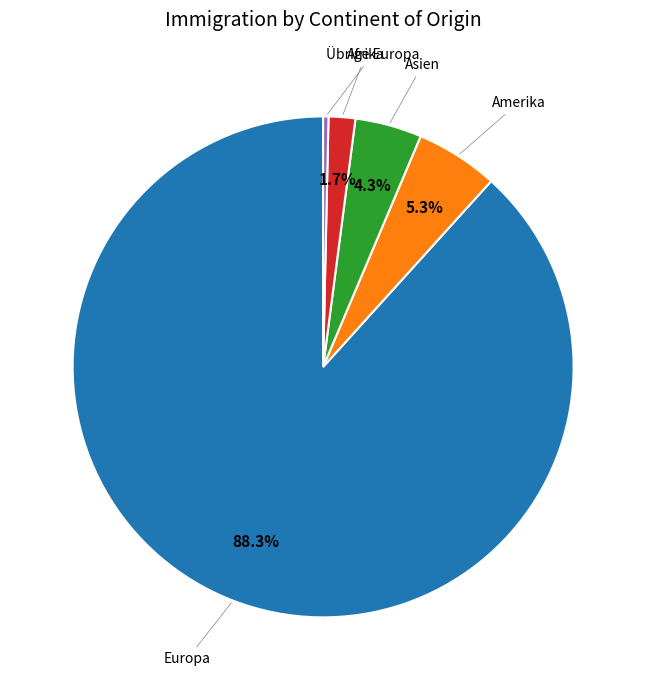

Is there any slice that represents more than half of the pie?

Yes